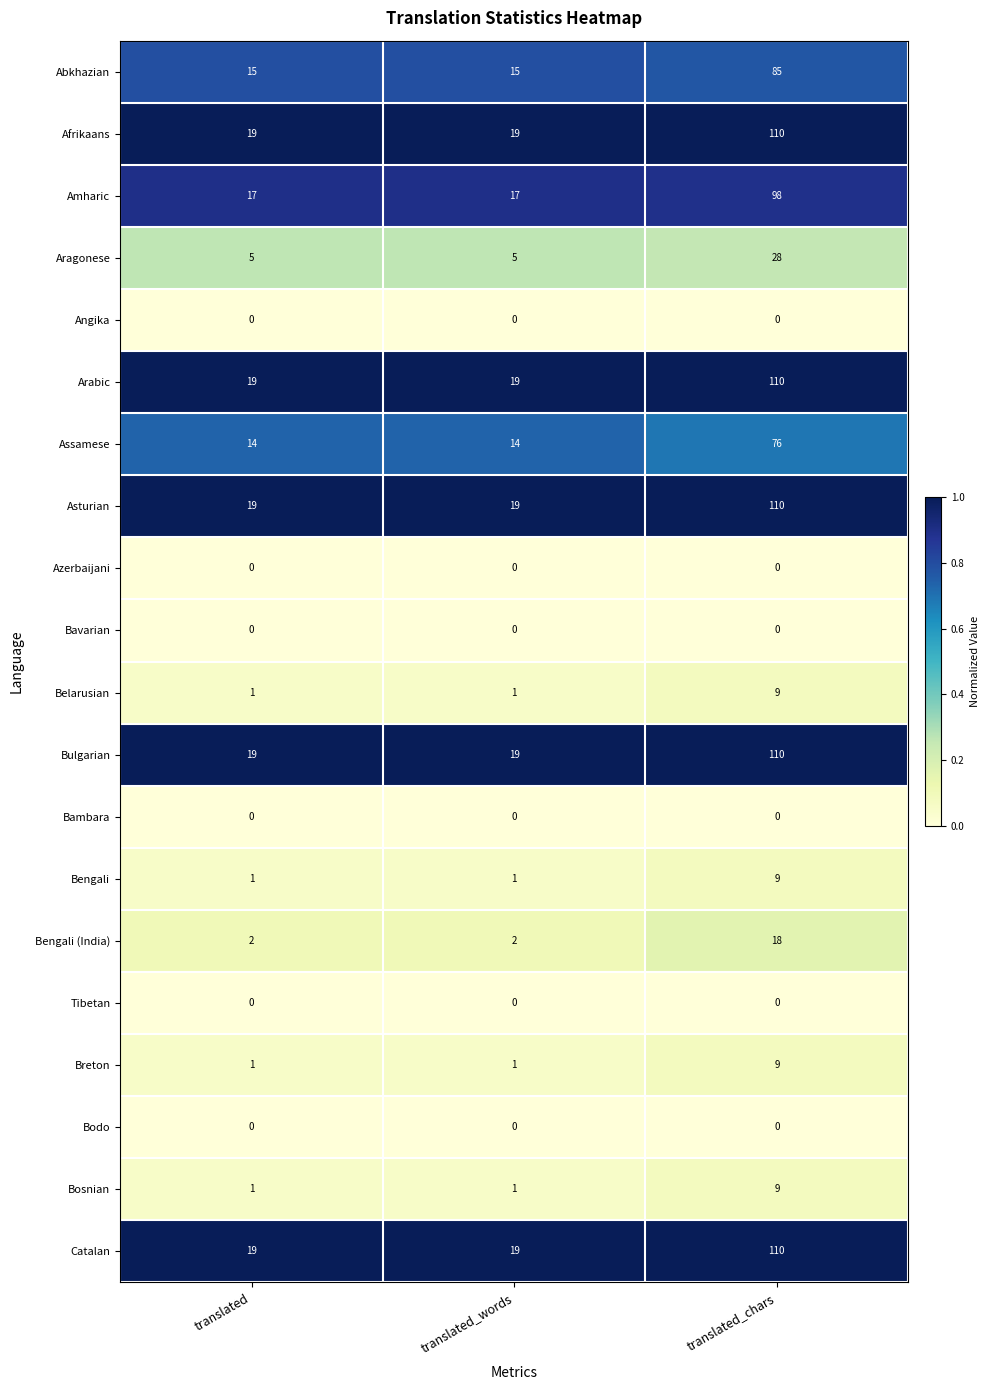

The value of Bavarian at translated is 0. True or false?

True